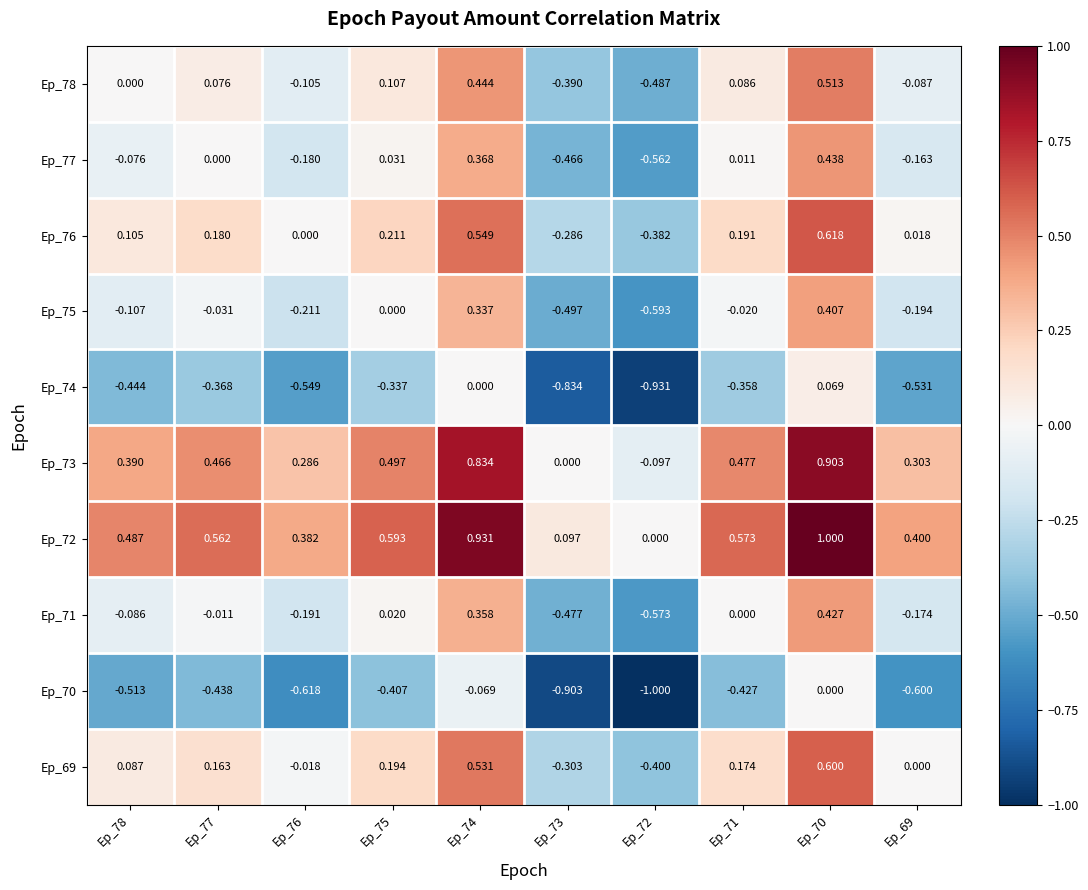

Is the value of Ep_71 at Ep_76 greater than the value of Ep_75 at Ep_70?

No